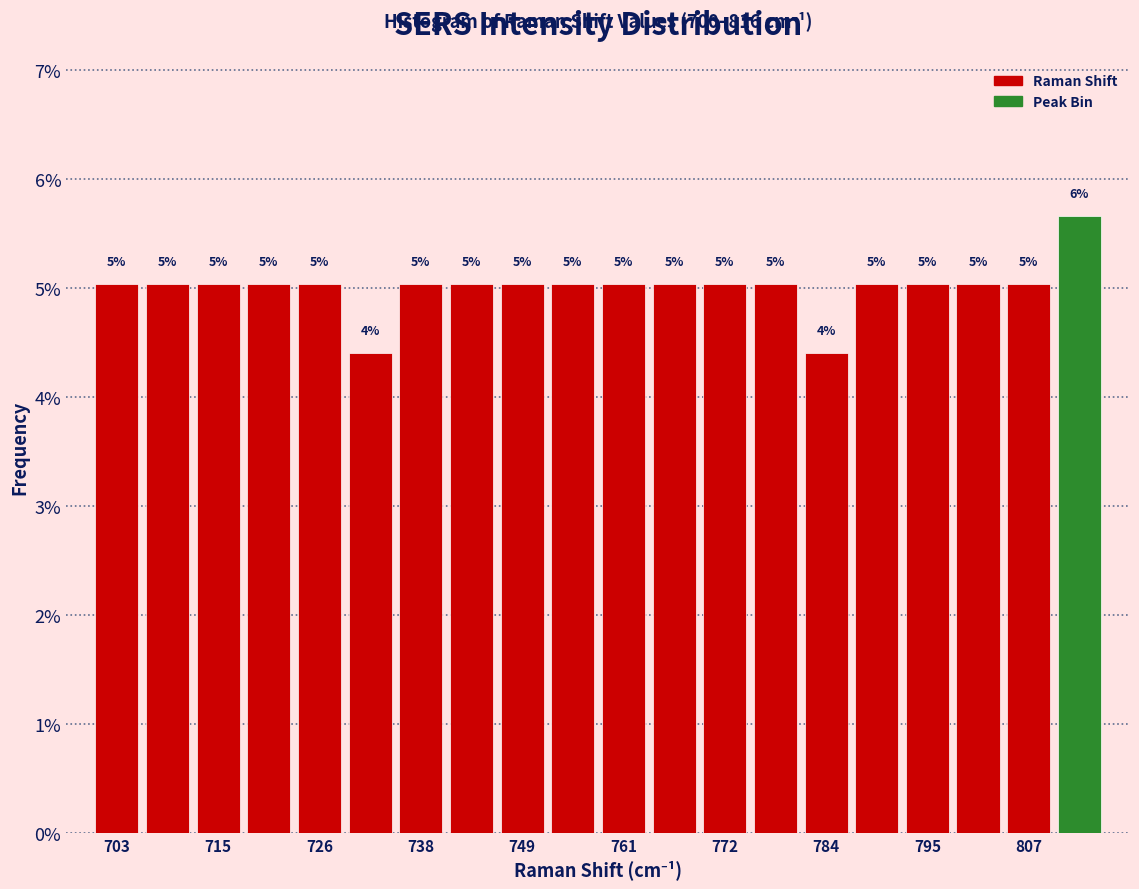

Around what value on the x-axis is the tallest bar? Give the approximate position of its centre, as read against the axis.

812